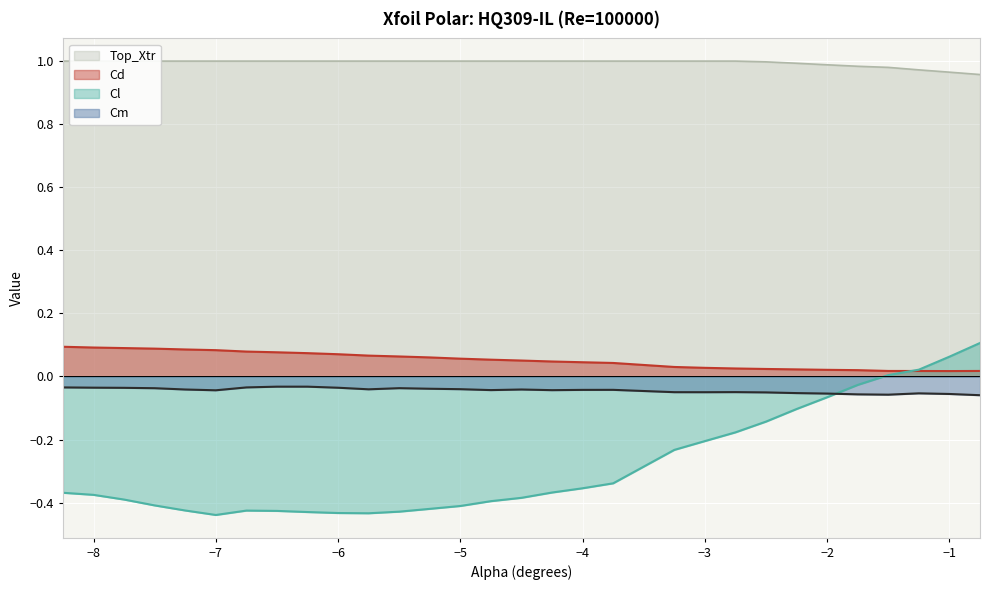

True or false: Cd has more than 0 points higher than both neighbors.

False